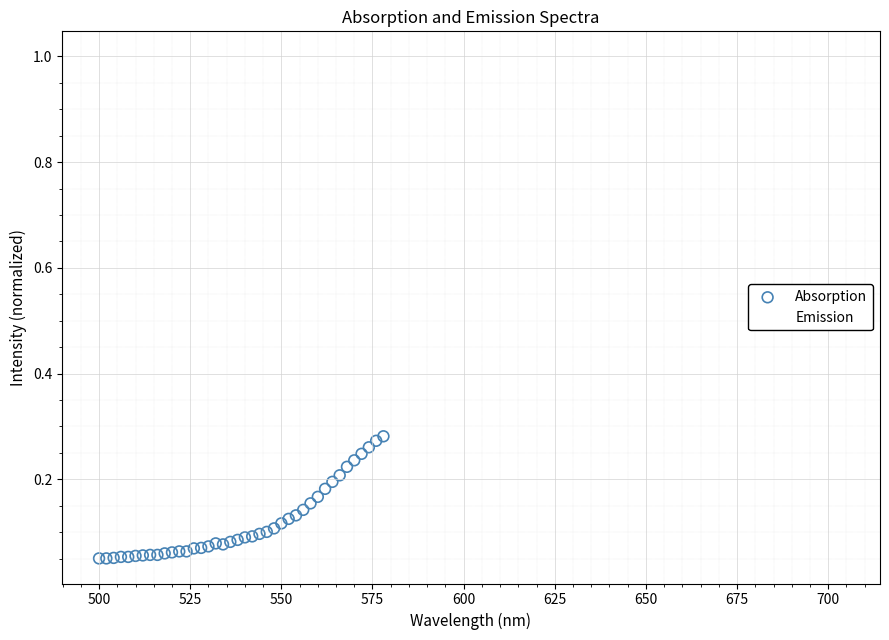

Which series reaches the minimum Y coordinate?

Absorption